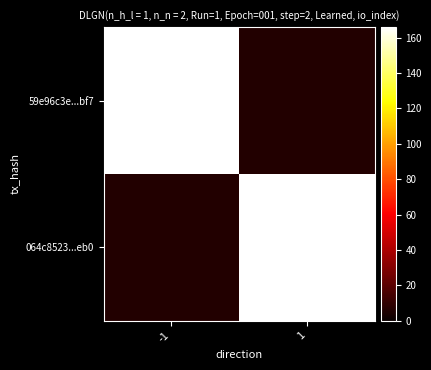

Which has a higher value, -1 or 1?

-1